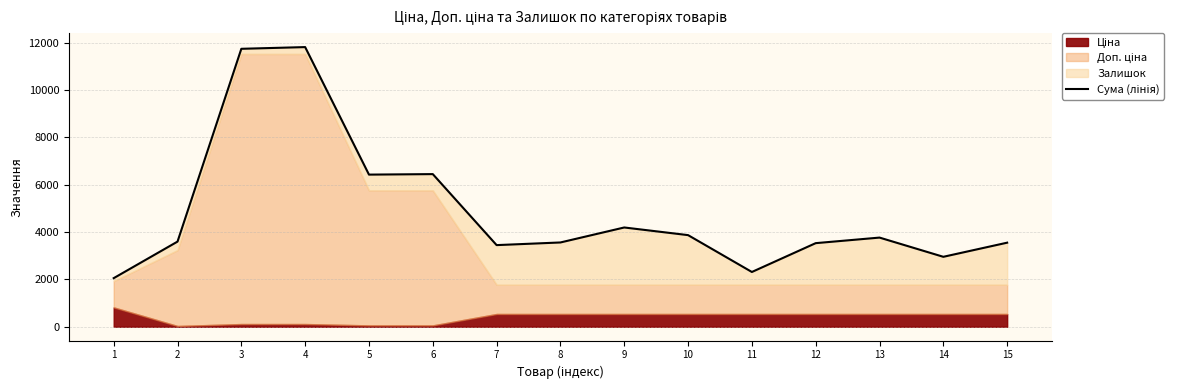

Approximately how many times larger is the value at 2 compared to 13?

1.0